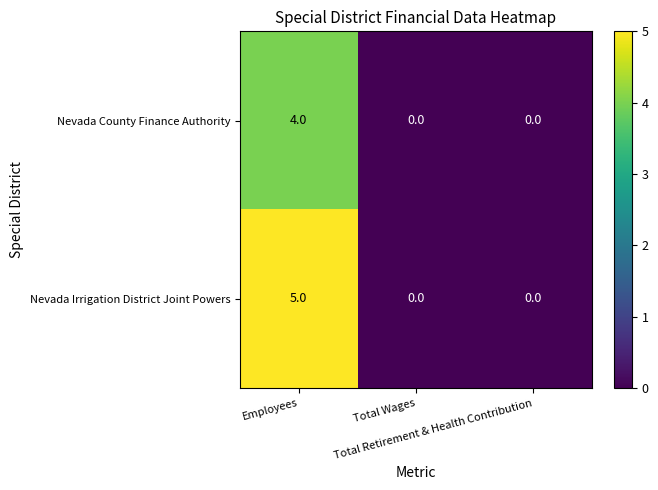

How many distinct data groups are displayed?

2